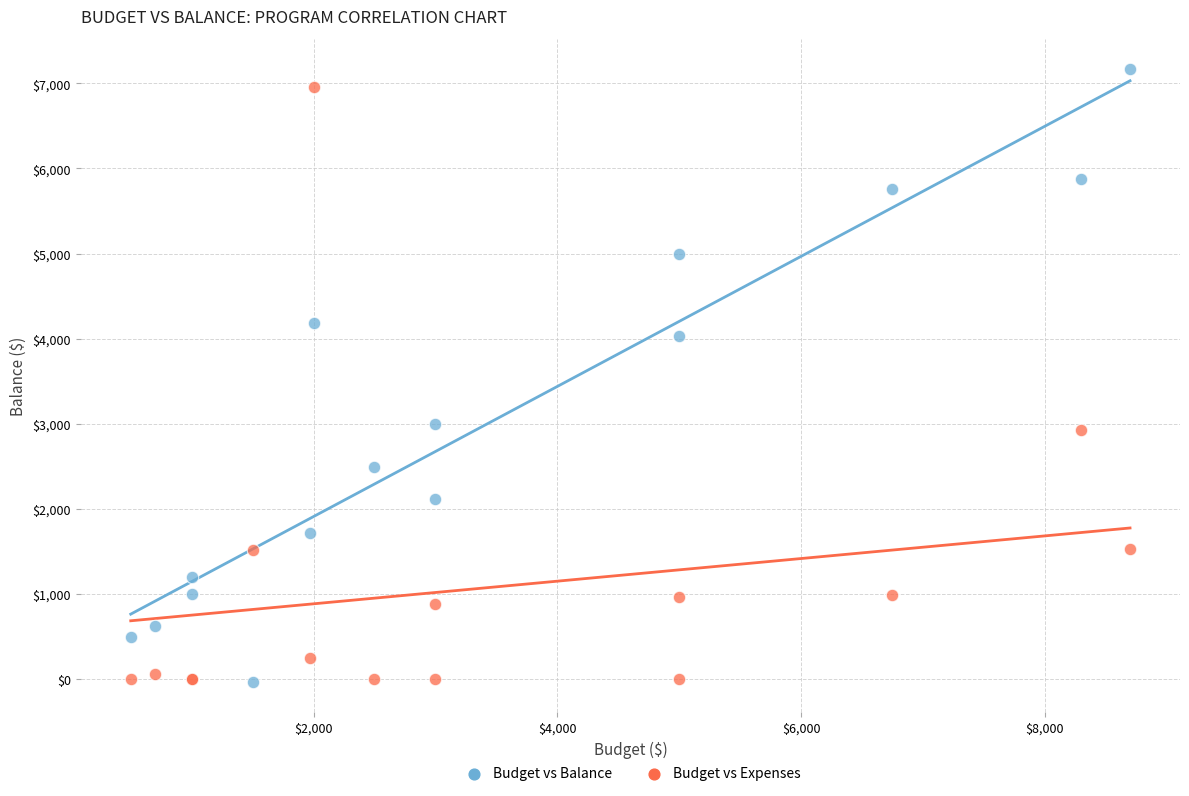

What is the X range (max minus min) for the scatter plot?

8200.0